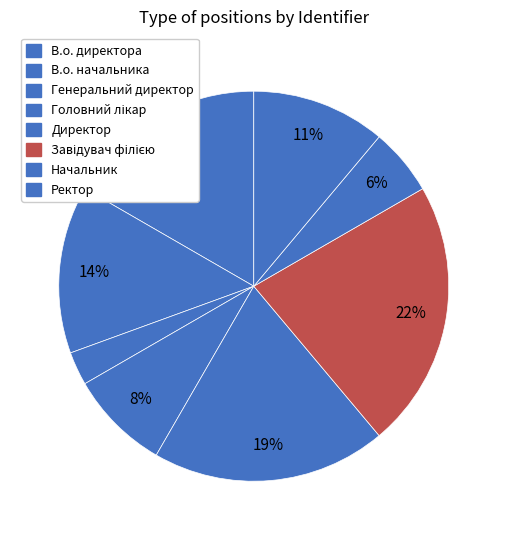

To the nearest percent, what portion does Директор represent?

19%